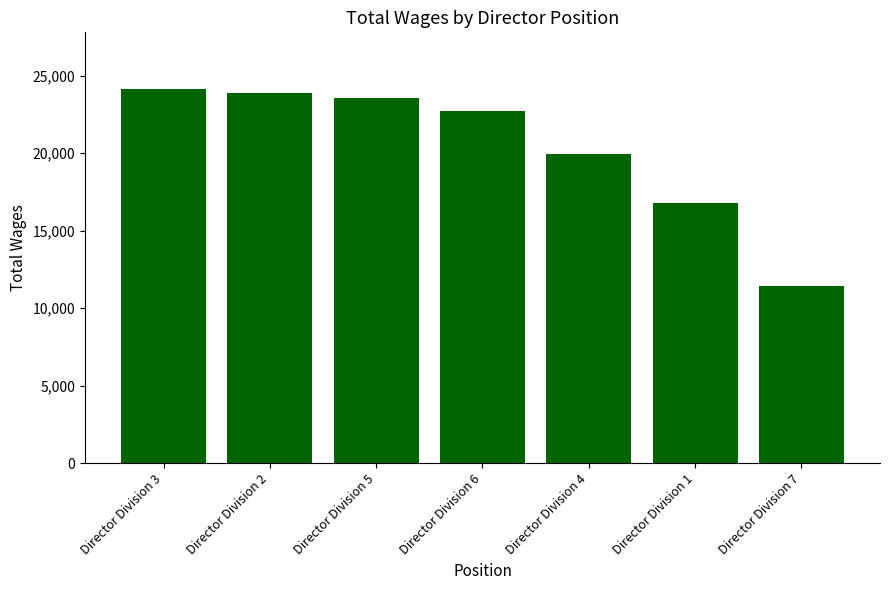

What is the average value?

20353